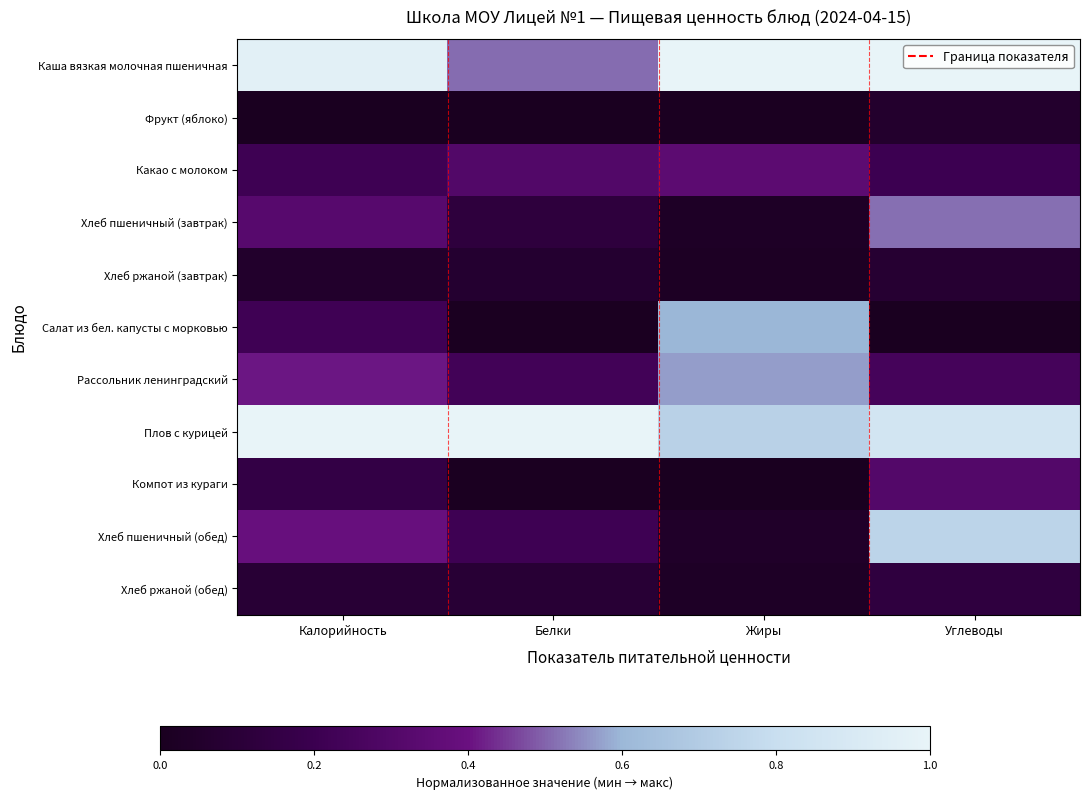

What is the total value across all series at Белки?

2.6